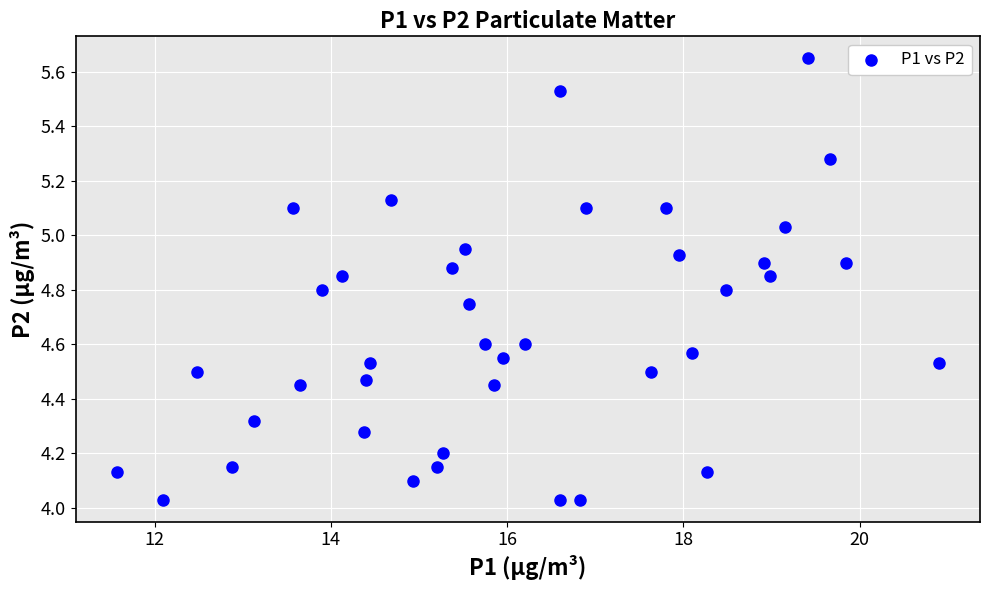

What is the range of X values (max minus min)?

9.3